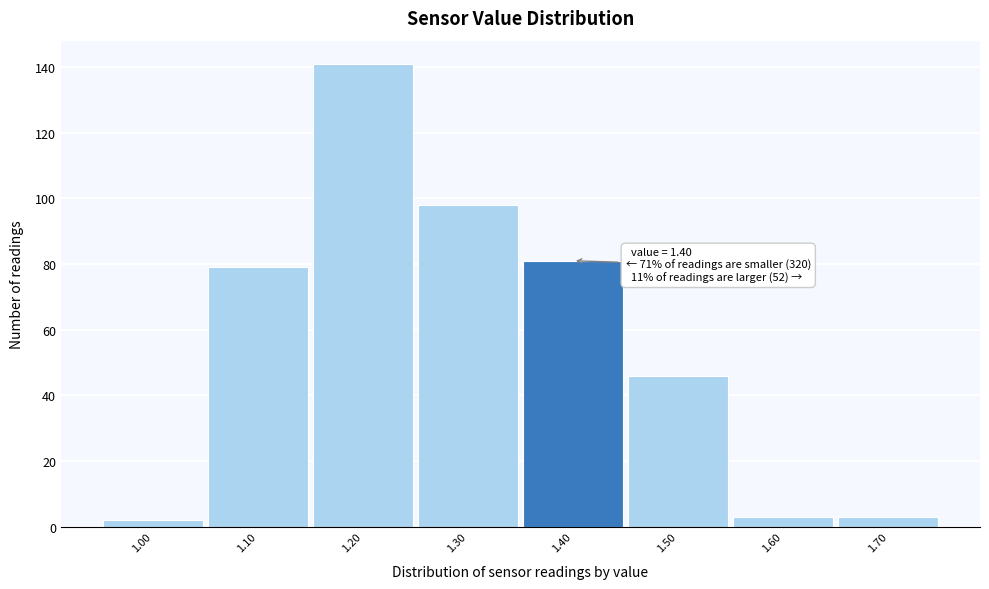

Over which range of the x-axis is the bar tallest?

1.15 to 1.25